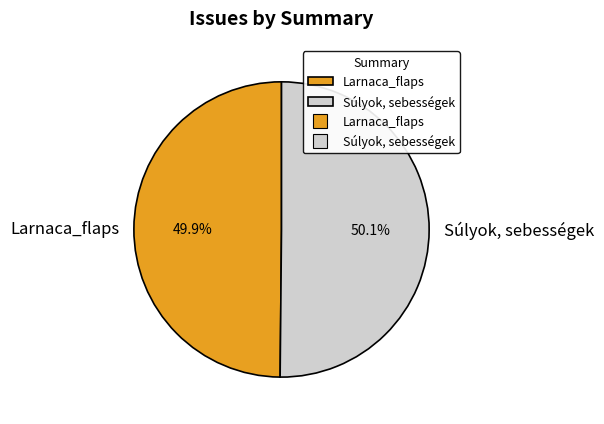

Rank the categories by value from lowest to highest.

Larnaca_flaps, Súlyok, sebességek